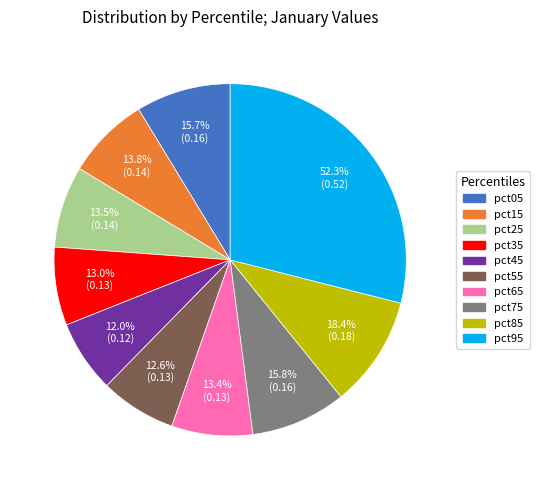

Which slice is the smallest?

pct45